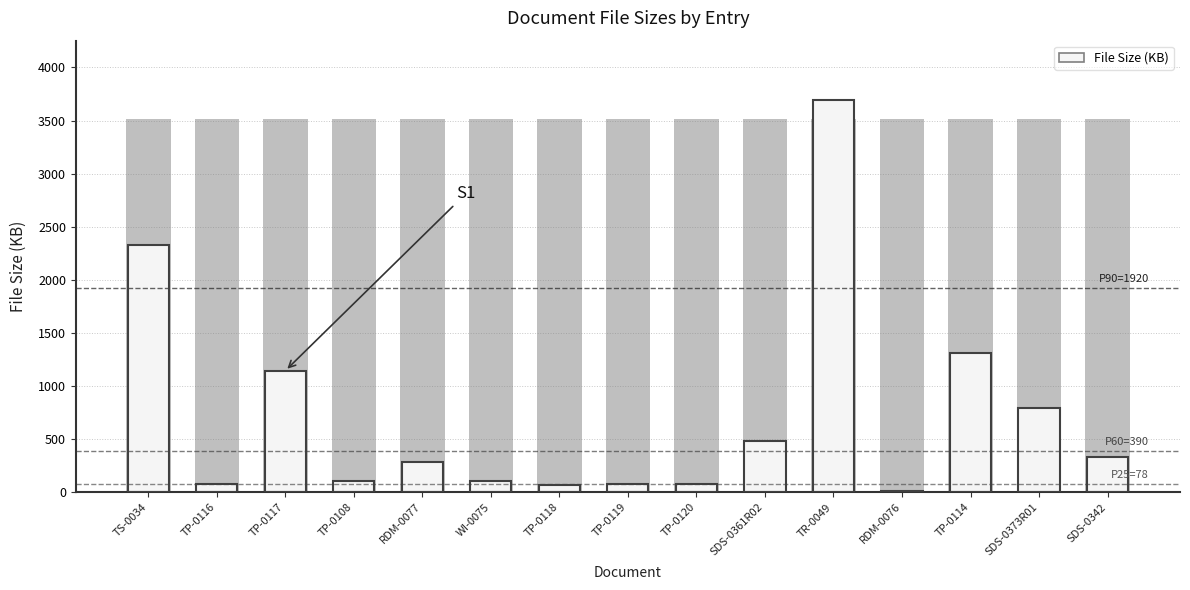

Does the chart contain stacked bars?

No